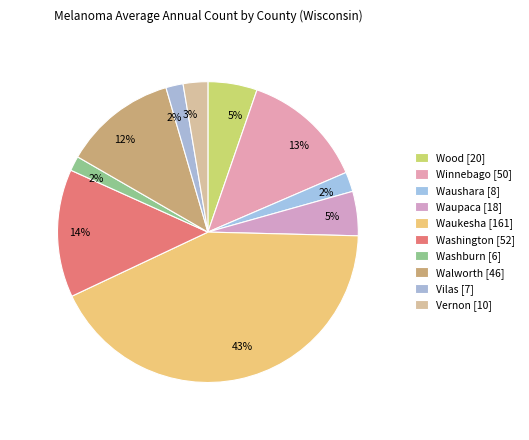

Count the number of slices in the pie.

10